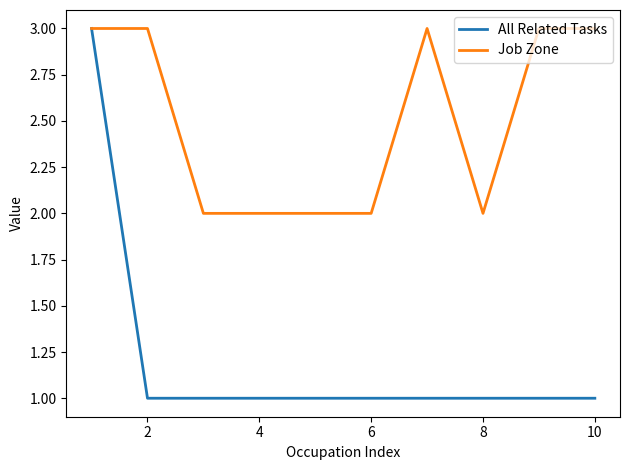

Rank the series by their average value, from highest to lowest.

Job Zone, All Related Tasks